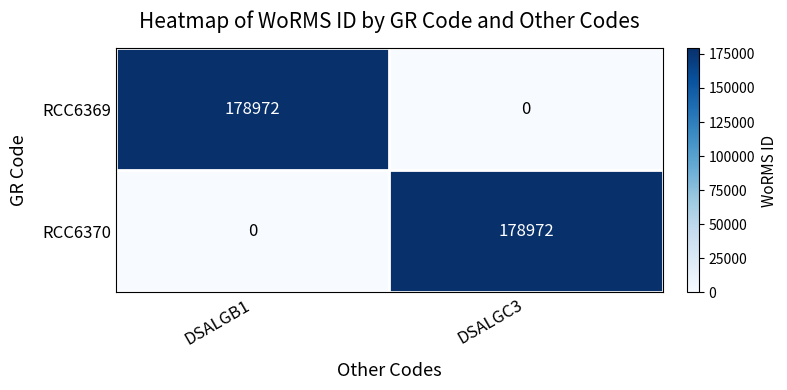

At which label does RCC6370 reach its minimum?

DSALGB1